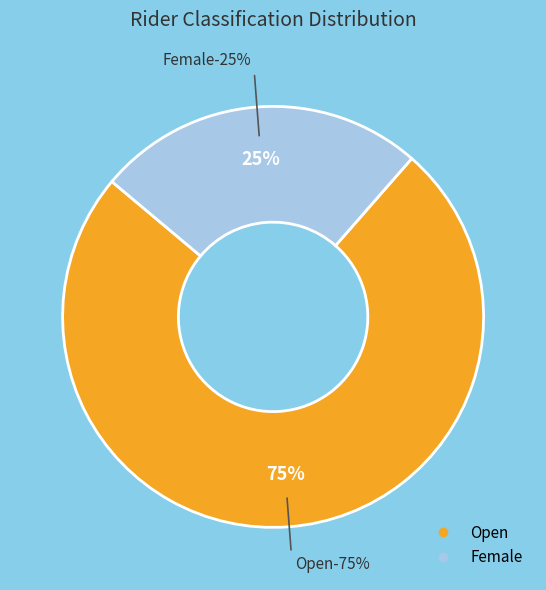

Which category accounts for the majority?

Open